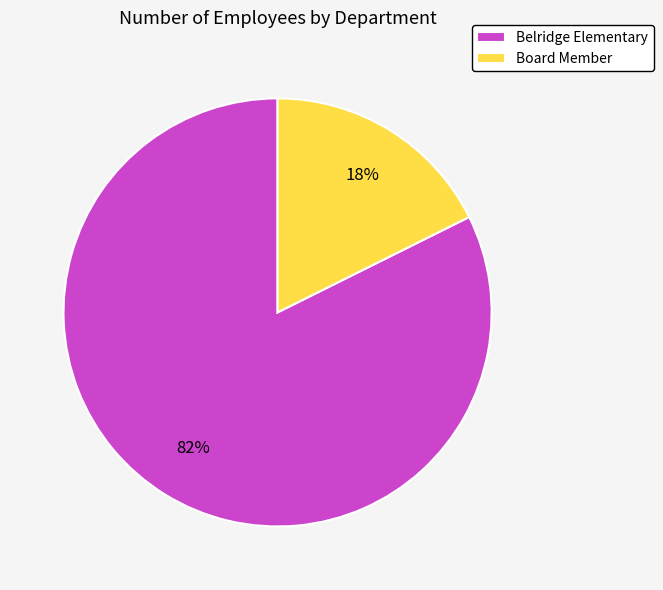

What is the majority slice?

Belridge Elementary